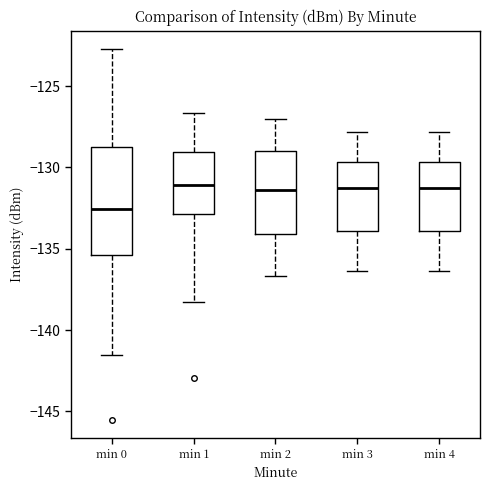

Reading left to right, read every box against the y-axis: the position of its median line, the range the box covers, and the ends of its whiskers. The values are not printed on the chart, so give them approximately, as read against the axis.

min 0: median -132.5, box -135.5 to -129.0, whiskers -141.5 to -122.5
min 1: median -131.0, box -133.0 to -129.0, whiskers -138.5 to -126.5
min 2: median -131.5, box -134.0 to -129.0, whiskers -136.5 to -127.0
min 3: median -131.5, box -134.0 to -129.5, whiskers -136.5 to -128.0
min 4: median -131.5, box -134.0 to -129.5, whiskers -136.5 to -128.0